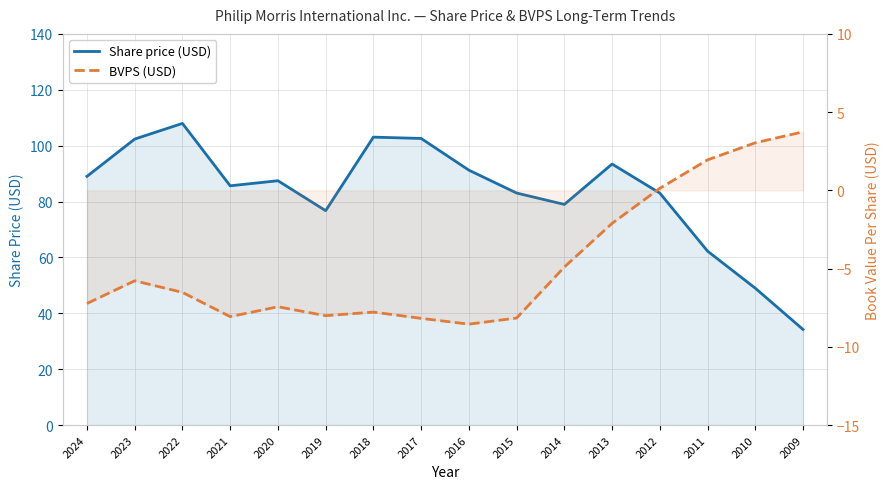

True or false: Share price (USD) and BVPS (USD) cross at least once.

False